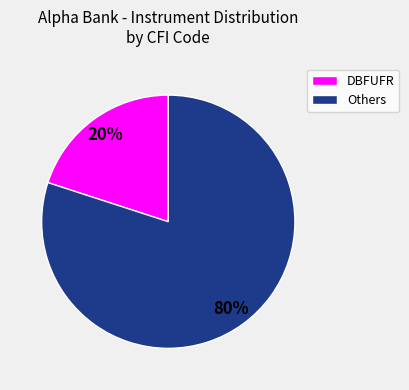

Is there a majority slice in this chart?

Yes